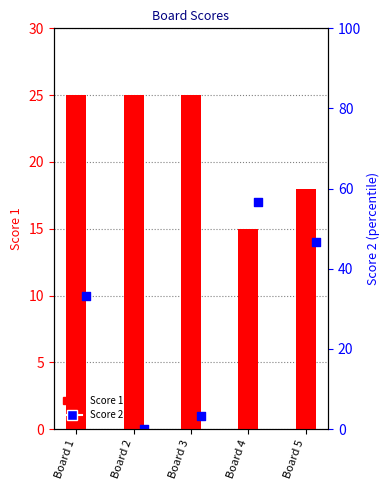

At how many categories does at least one series exceed 21?

3